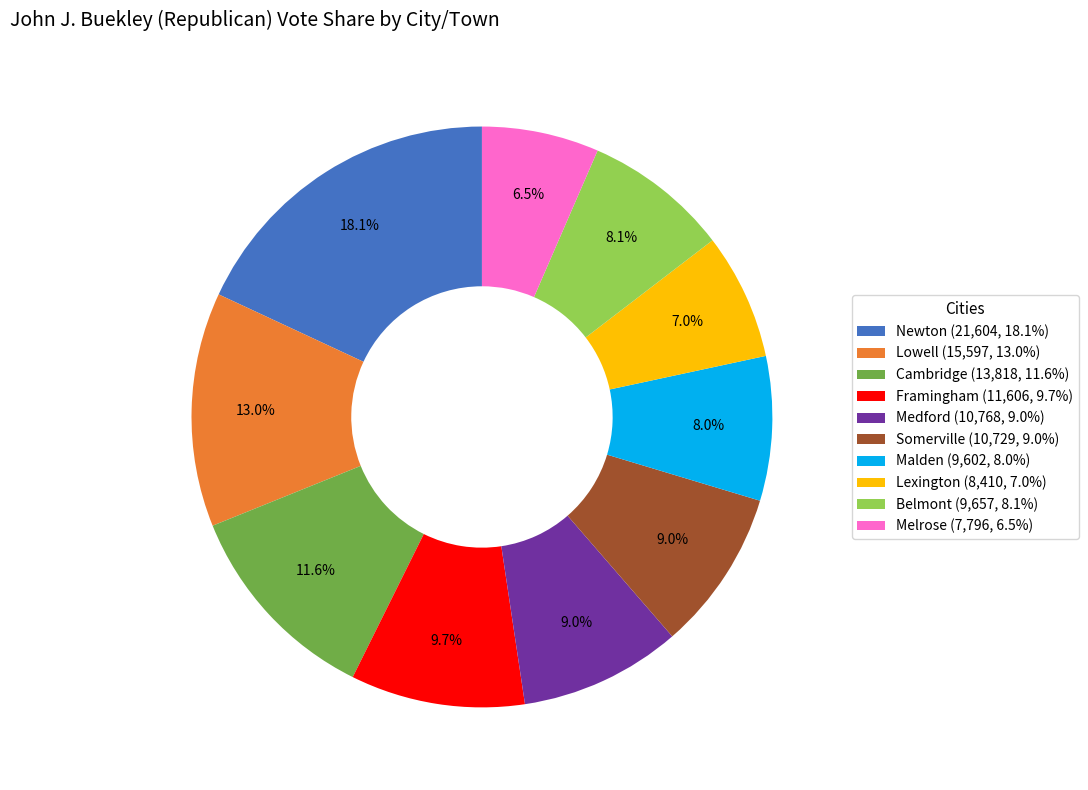

What is the largest slice in the pie chart?

Newton (21,604, 18.1%)